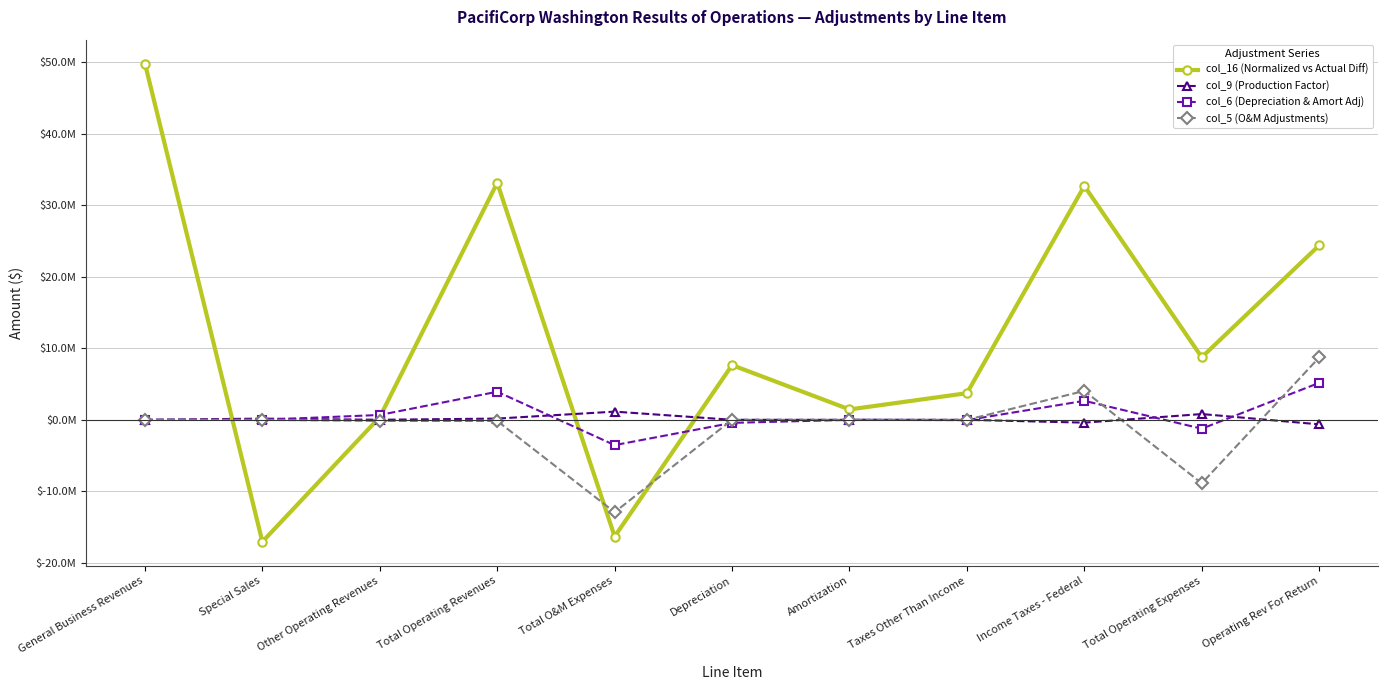

What is the value of the col_16 (Normalized vs Actual Diff) point at the 7th from the left?

1451366.8